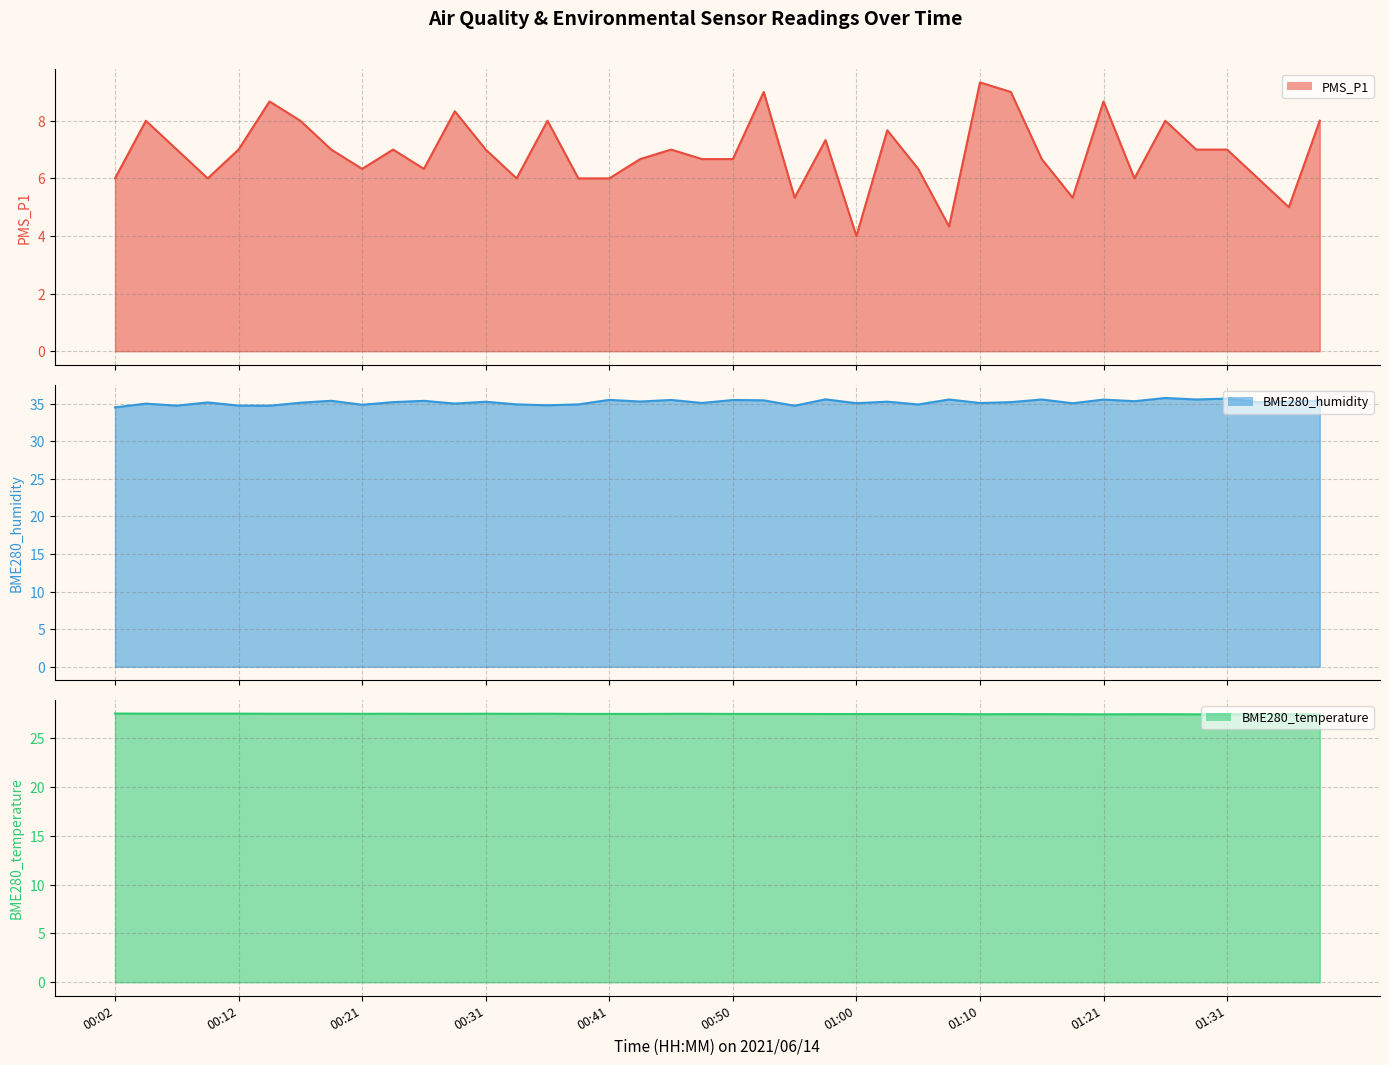

True or false: PMS_P1 line and BME280_humidity line cross at least once.

False